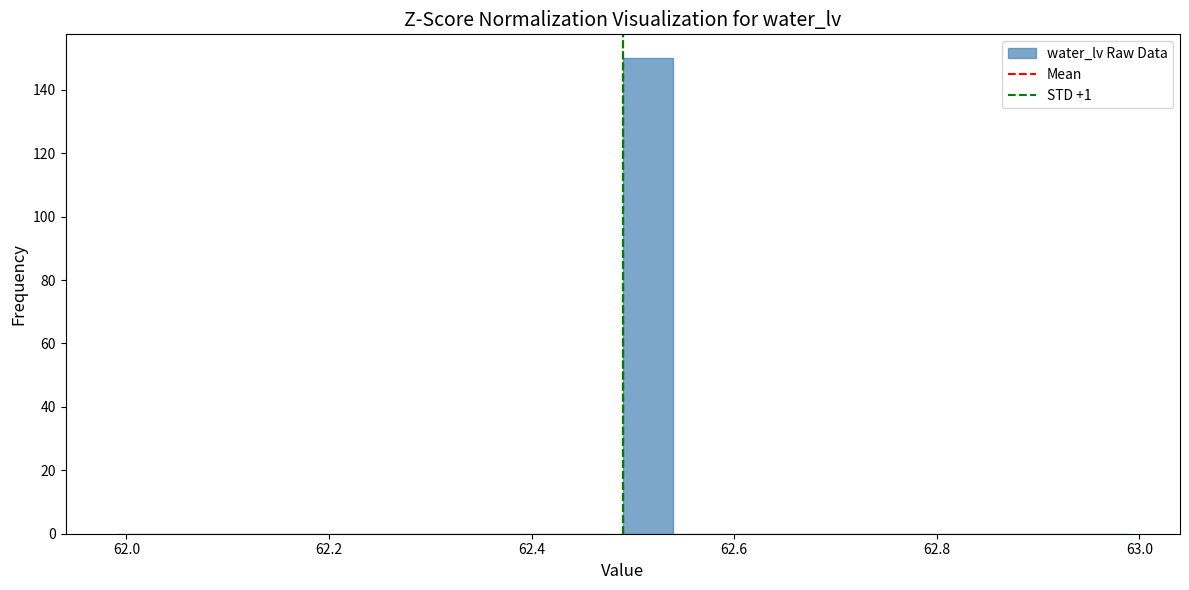

Around what value on the x-axis is the tallest bar? Give the approximate position of its centre, as read against the axis.

62.52